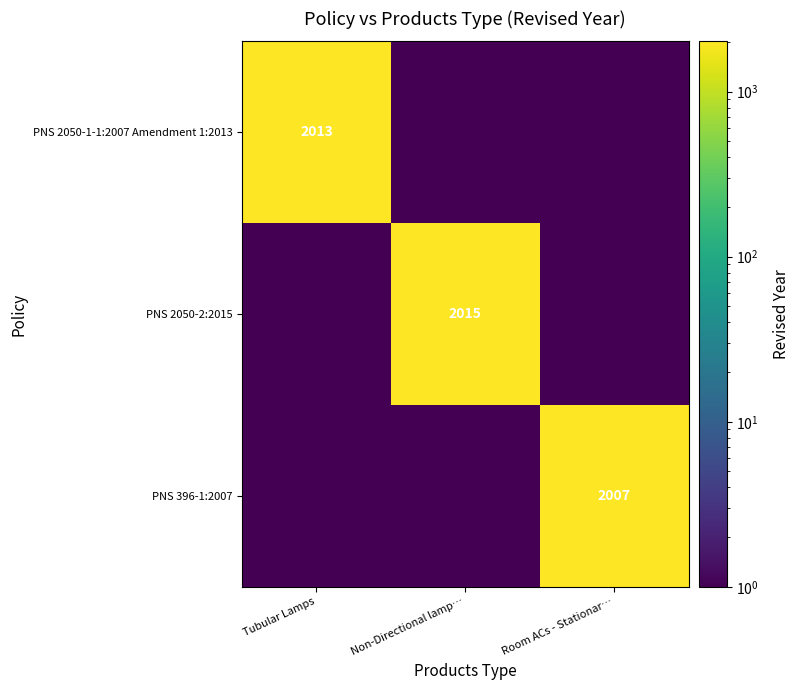

How many categories are shown in the chart?

3